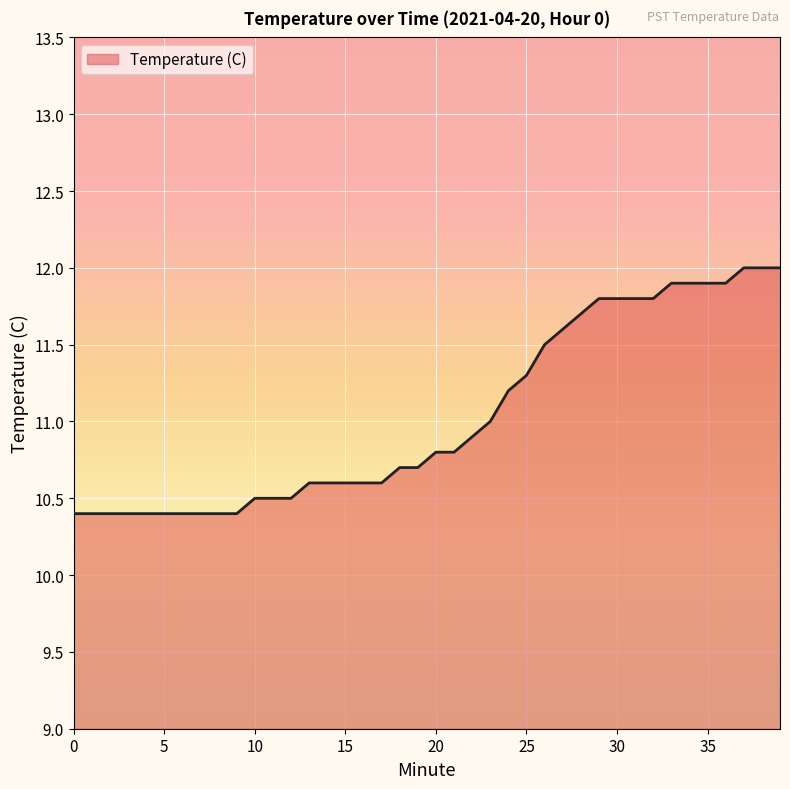

What is the greatest value displayed?

12.0